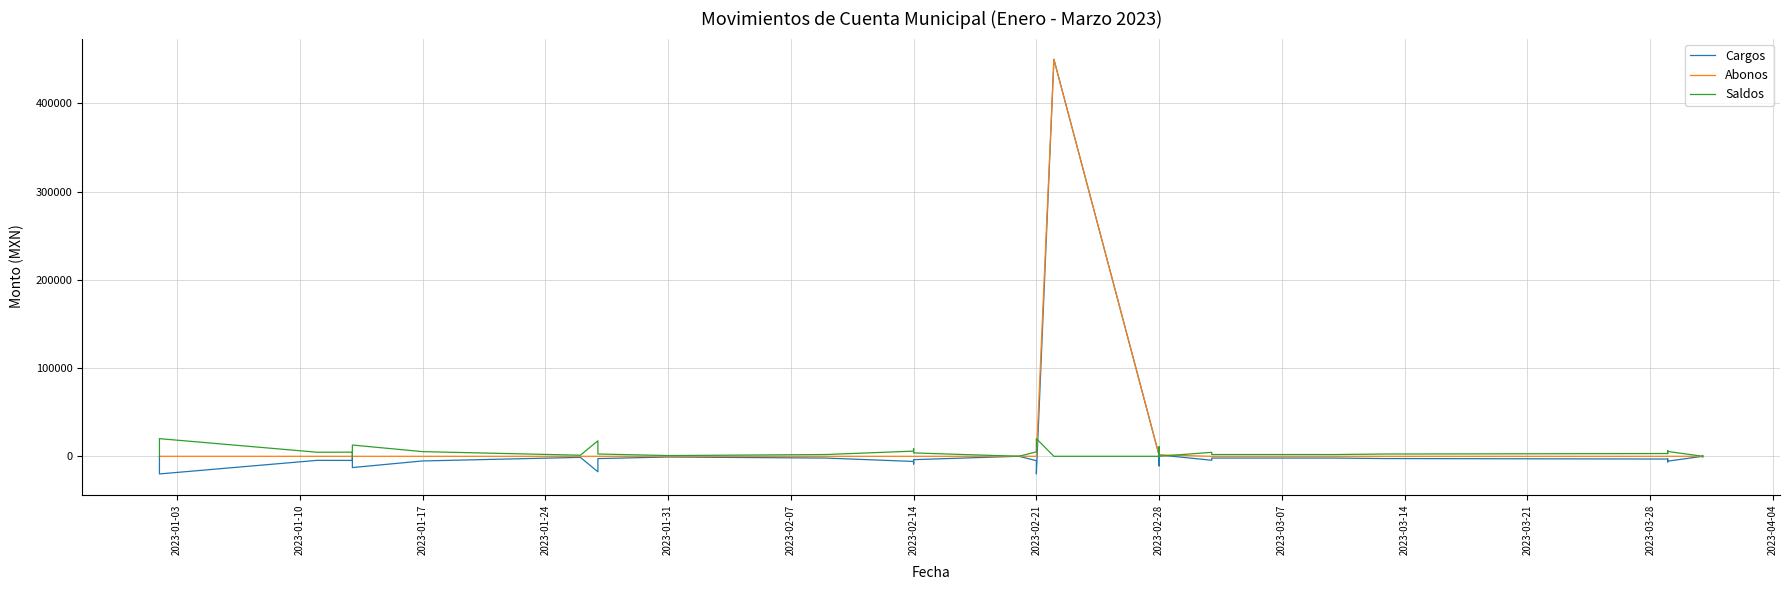

Reading right to left, what are all the values shown in this chart?

Cargos: -810.8	1.6	-5475.2	-6414.4	-2969.6	-3120.4	-2593.1	-2593.1	-1980.0	-2000.0	-2000.0	-4500.0	1550.0	-0.0	2500.0	-810.8	-8254.7	-10907.4	0.0	900.0	450000.0	-20000.0	-5000.0	28.0	-3821.3	-8707.4	-5854.7	-2000.0	-810.8	-2593.1	-17569.1	-1220.0	-5283.0	-12769.1	-41.1	-4687.2	-4591.3	-20000.0	0.0	-0.0
Abonos: 0.0	1.6	0.0	0.0	0.0	0.0	0.0	0.0	0.0	0.0	0.0	0.0	1550.0	0.0	2500.0	0.0	0.0	0.0	0.0	900.0	450000.0	0.0	0.0	28.0	0.0	0.0	0.0	0.0	0.0	0.0	0.0	0.0	0.0	0.0	0.0	0.0	0.0	0.0	0.0	0.0
Saldos: 810.8	0.0	5475.2	6414.4	2969.6	3120.4	2593.1	2593.1	1980.0	2000.0	2000.0	4500.0	0.0	0.0	0.0	810.8	8254.7	10907.4	0.0	0.0	0.0	20000.0	5000.0	0.0	3821.3	8707.4	5854.7	2000.0	810.8	2593.1	17569.1	1220.0	5283.0	12769.1	41.1	4687.2	4591.3	20000.0	0.0	0.0